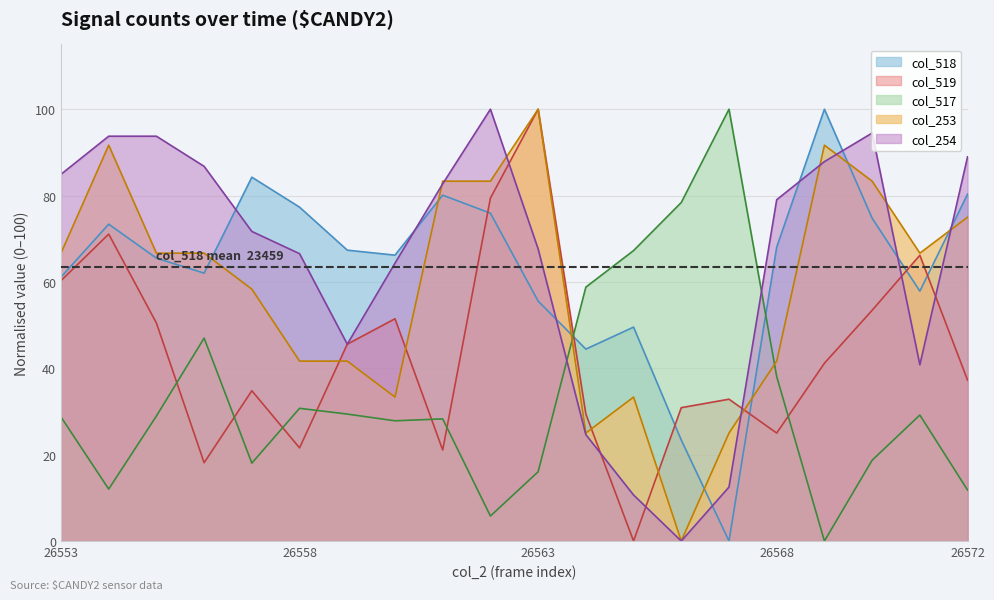

Rank the categories by col_517 value from lowest to highest.

26569, 26562, 26572, 26554, 26563, 26557, 26570, 26560, 26561, 26553, 26555, 26571, 26559, 26558, 26568, 26556, 26564, 26565, 26566, 26567